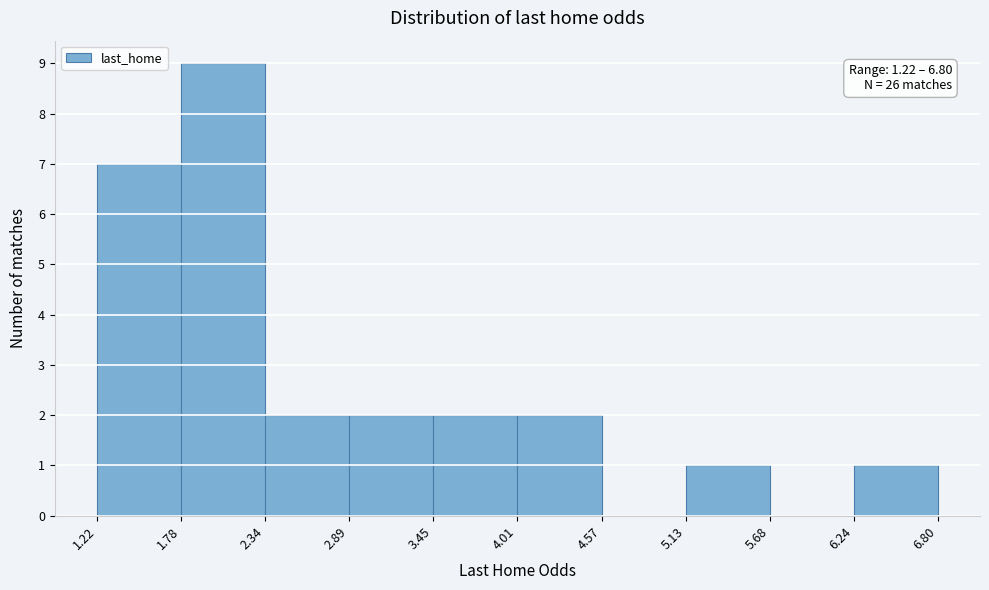

Which range on the x-axis has the tallest bar?

1.78 to 2.34